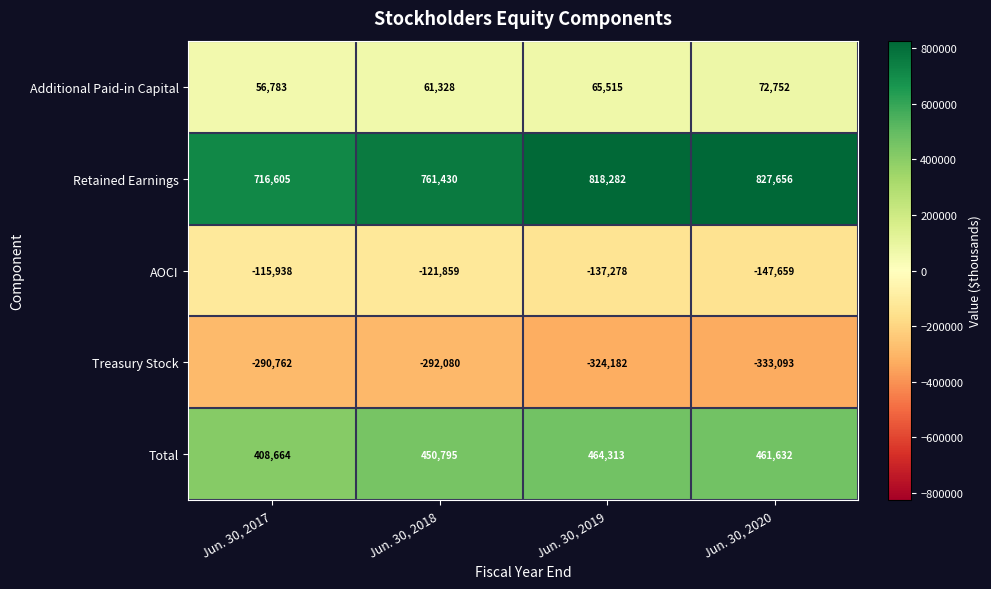

At how many categories does at least one series exceed 344160?

4